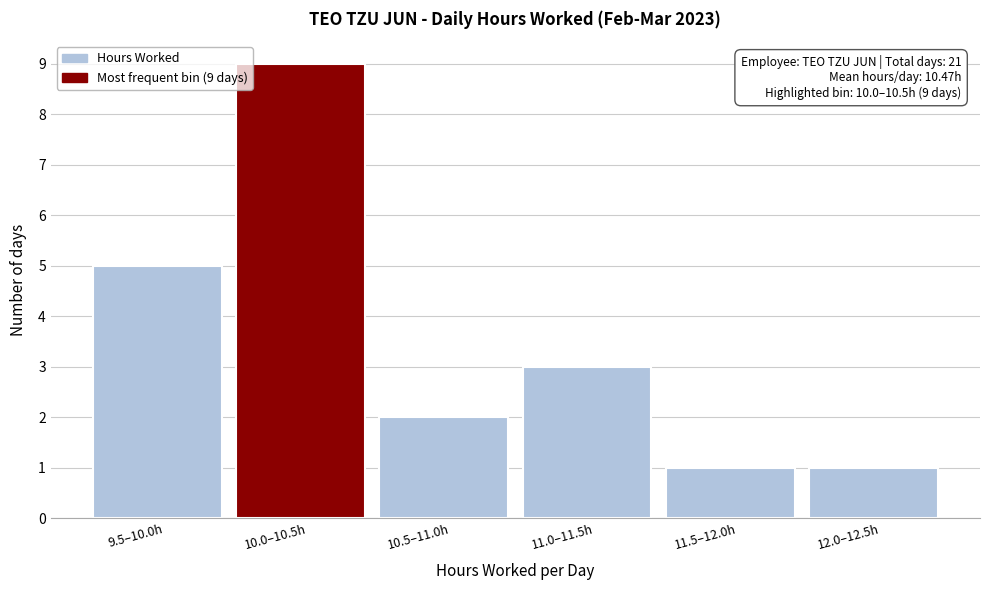

Reading left to right, transcribe all the data shown in this chart.

5	9	2	3	1	1